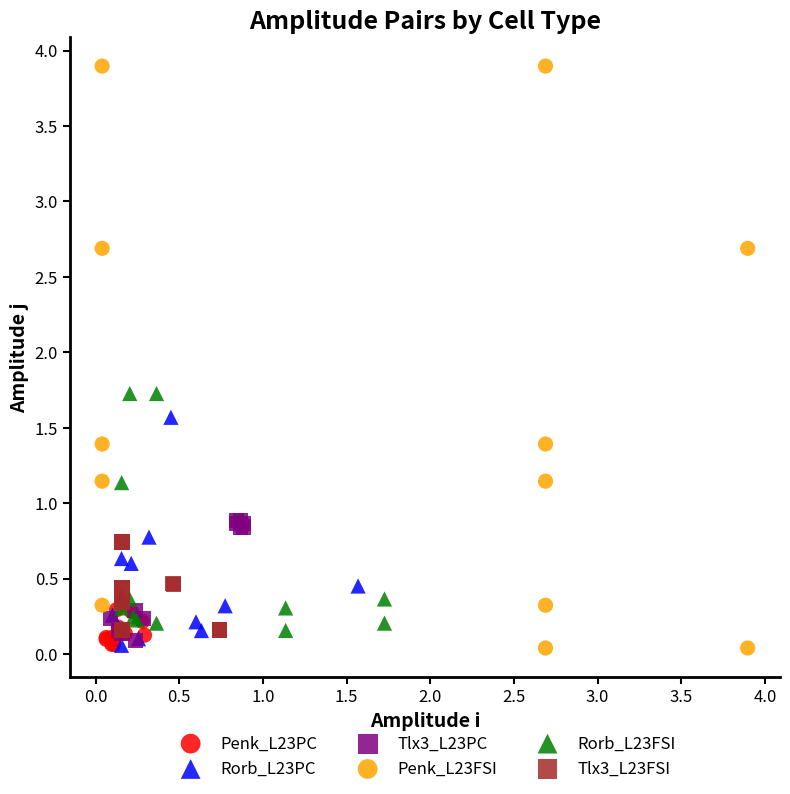

Which series reaches the maximum Y coordinate?

Penk_L23FSI